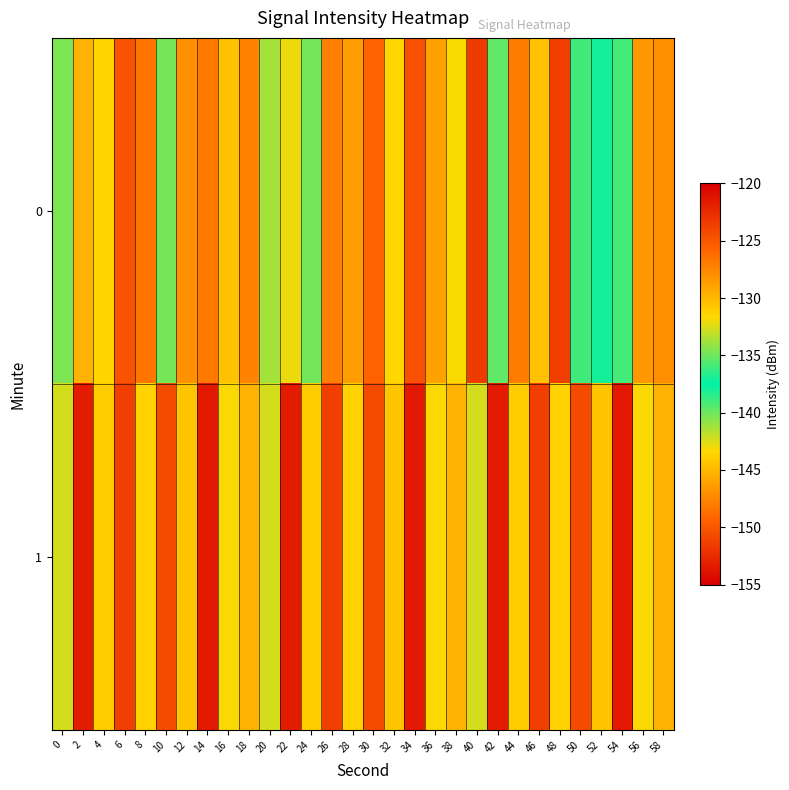

Which series has the widest spread of values?

1